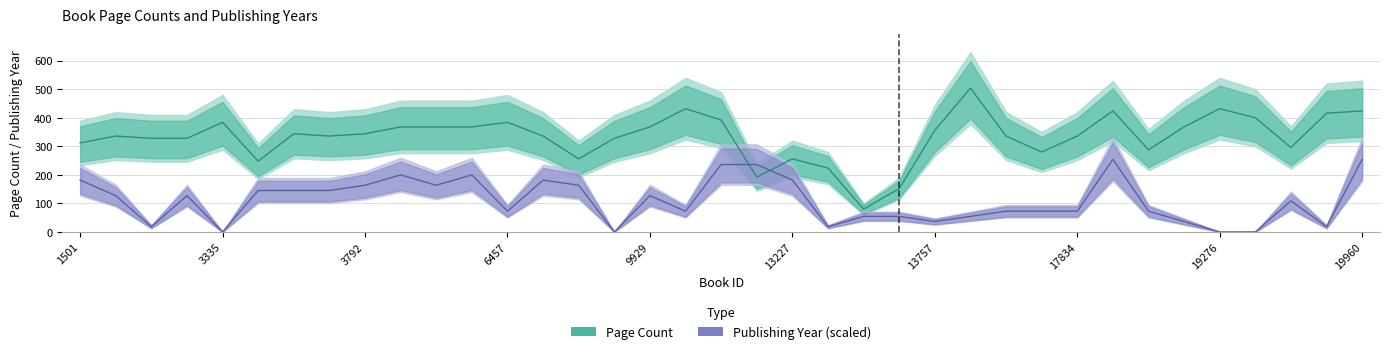

List the labels in order of pageCount value, largest first.

15912, 10727, 19276, 17945, 19960, 19356, 19278, 11386, 3335, 6457, 3793, 5005, 6321, 9929, 19275, 13757, 3425, 3792, 1922, 3667, 6671, 16465, 17834, 2185, 2270, 8995, 1501, 19282, 18807, 16493, 8865, 13227, 3386, 13680, 12655, 13756, 13752